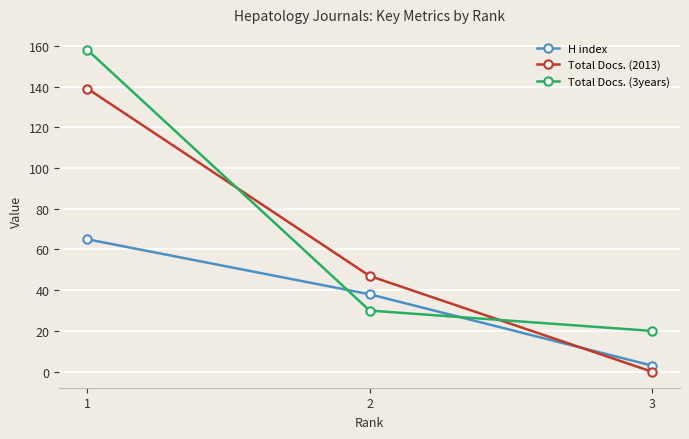

Rank the series by their average value, from lowest to highest.

H index, Total Docs. (2013), Total Docs. (3years)